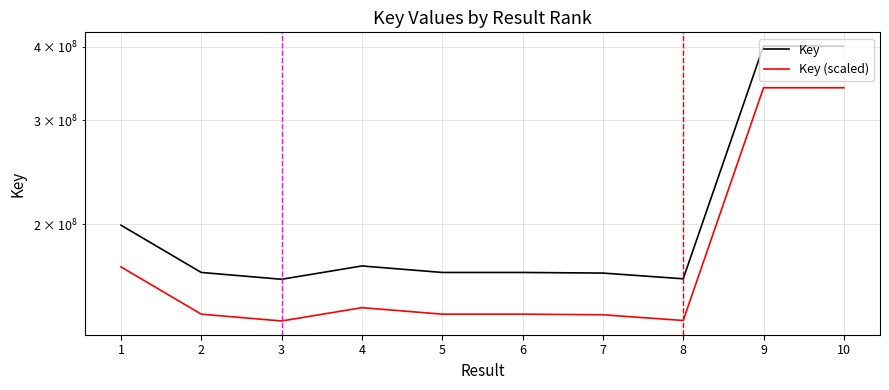

True or false: Key and Key (scaled) cross at least once.

False